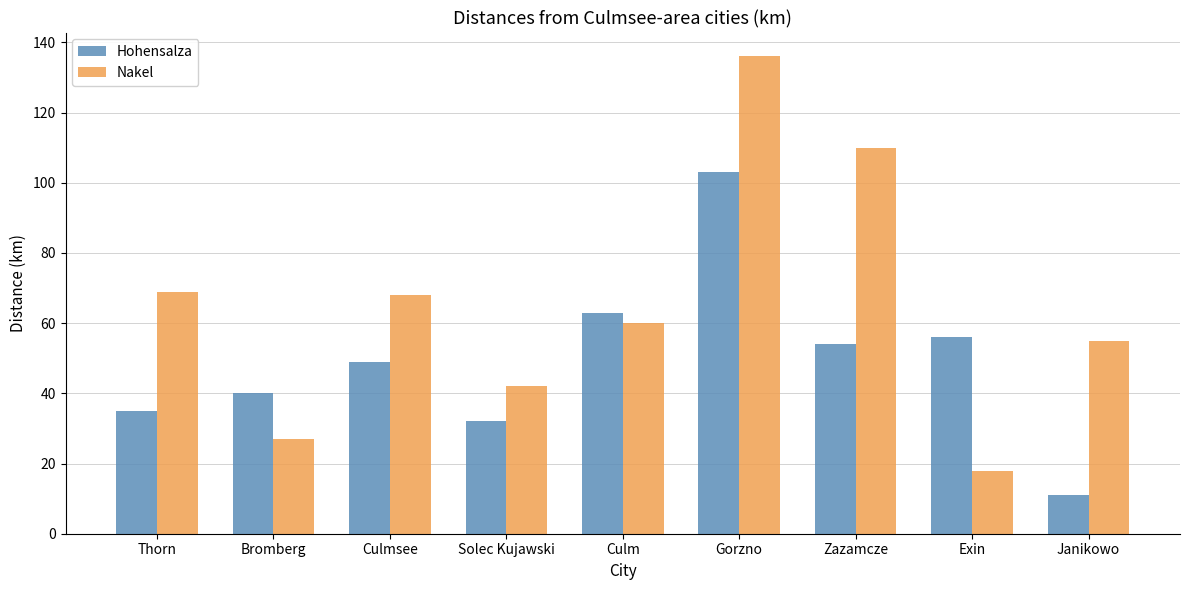

At which label does Nakel reach its minimum?

Exin